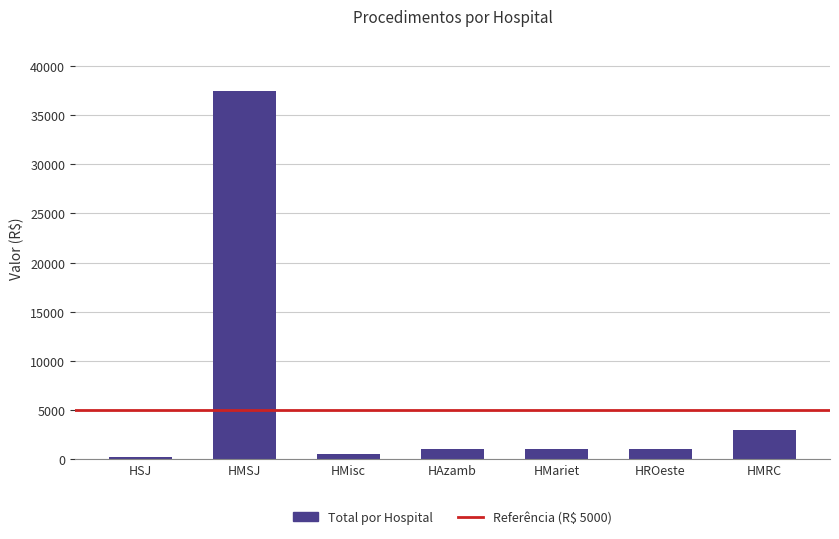

What is the sum of all values?

44200